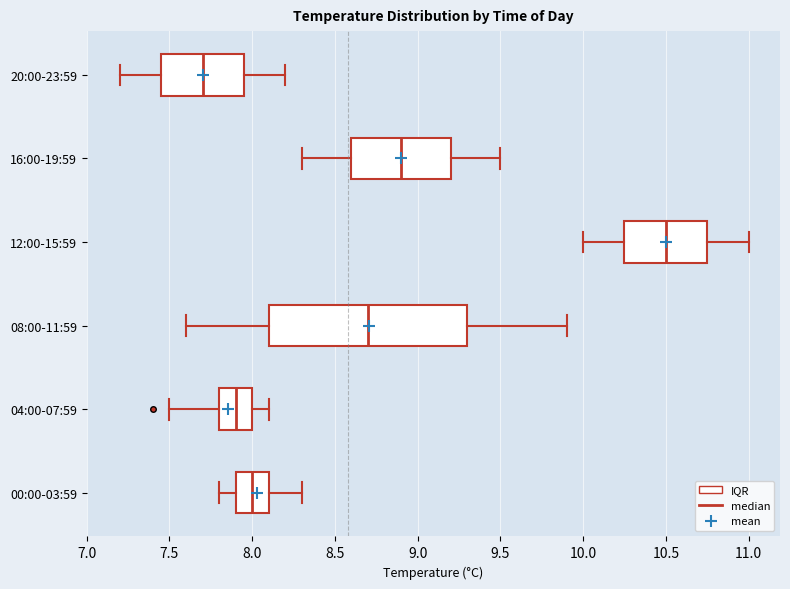

Where does the median line of the box for 08:00-11:59 sit on the x-axis? The values are not printed on the chart, so give them approximately, as read against the axis.

8.70